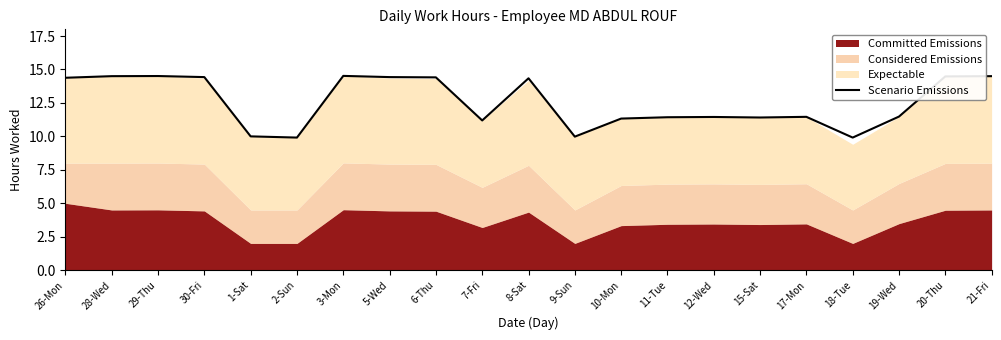

Is it true that Scenario Emissions equals 16.3 at 12-Wed?

False